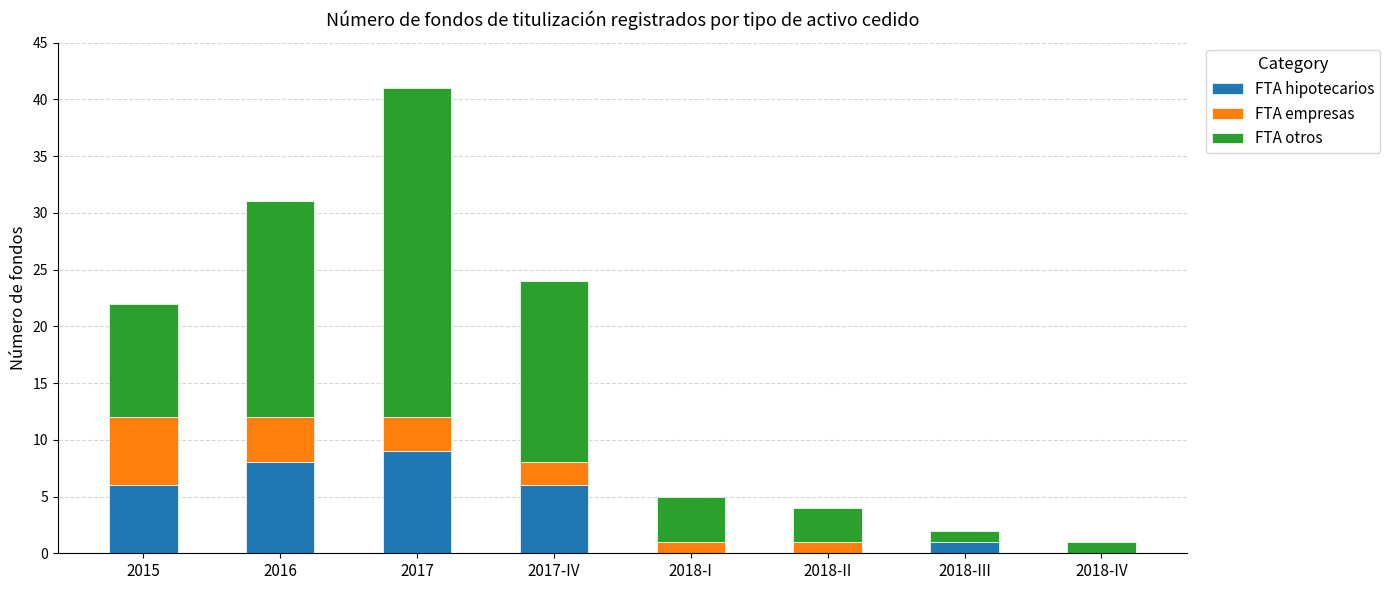

What is the highest value of the FTA hipotecarios series?

9